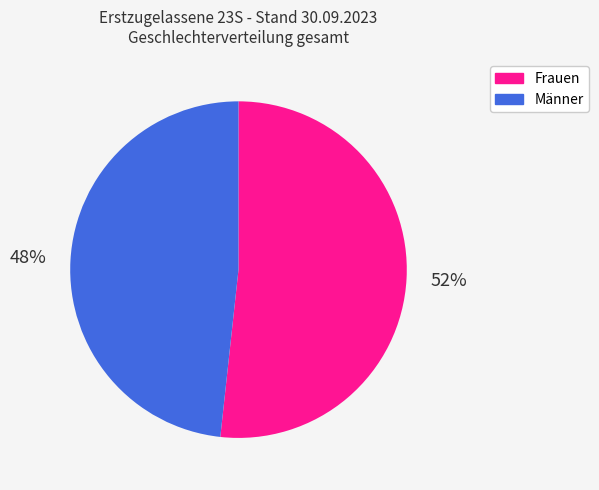

What is the largest slice in the pie chart?

Frauen